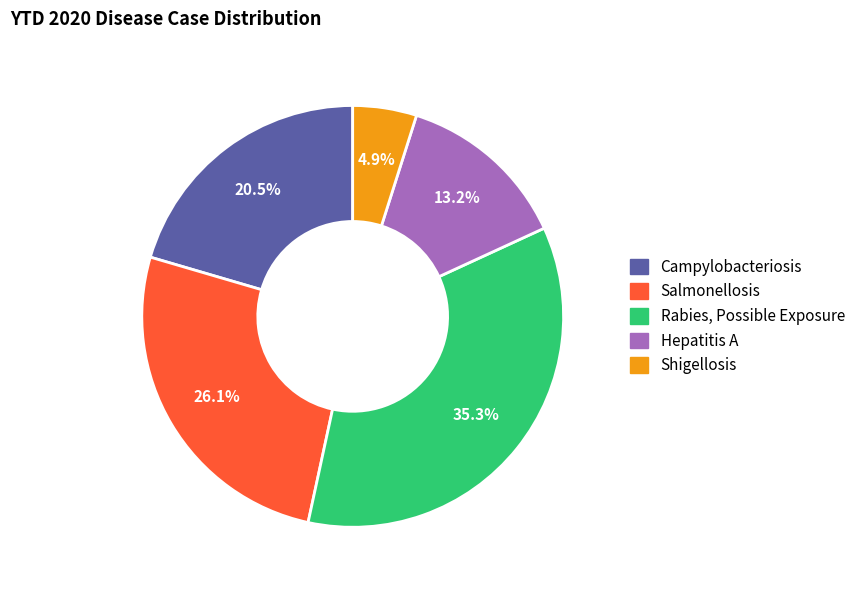

True or false: Salmonellosis accounts for 26% of the total.

True